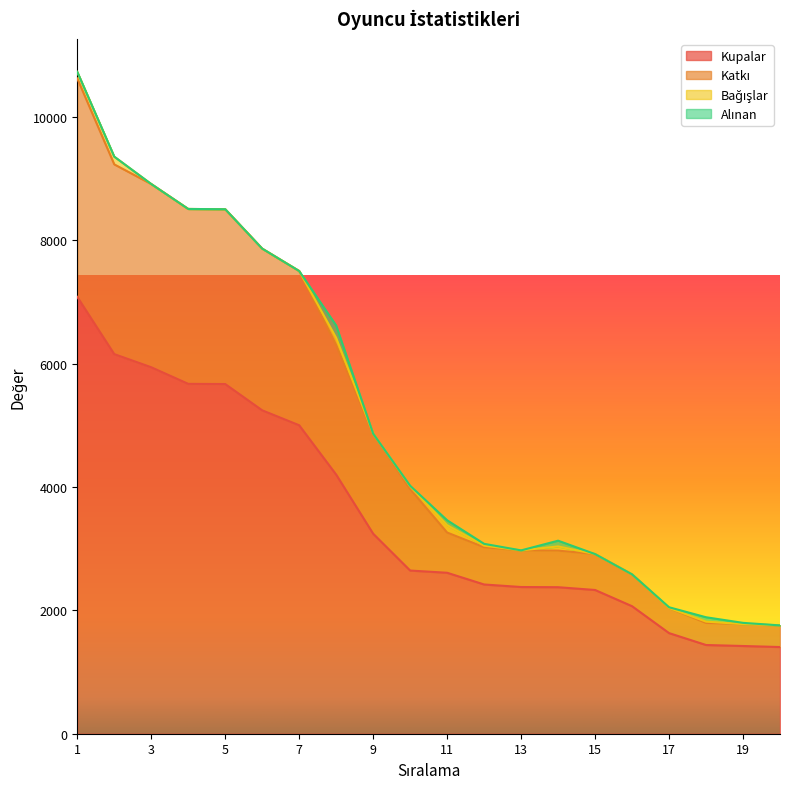

True or false: Katkı and Kupalar intersect in this chart.

False